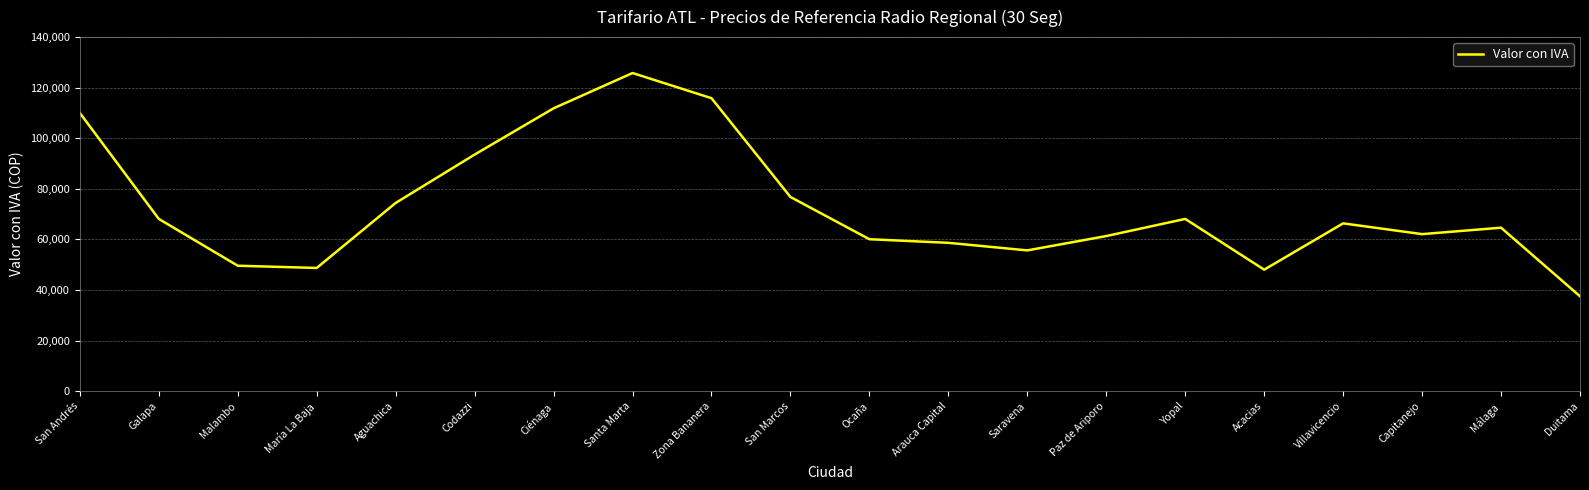

Where does the data first go above 66347?

San Andrés